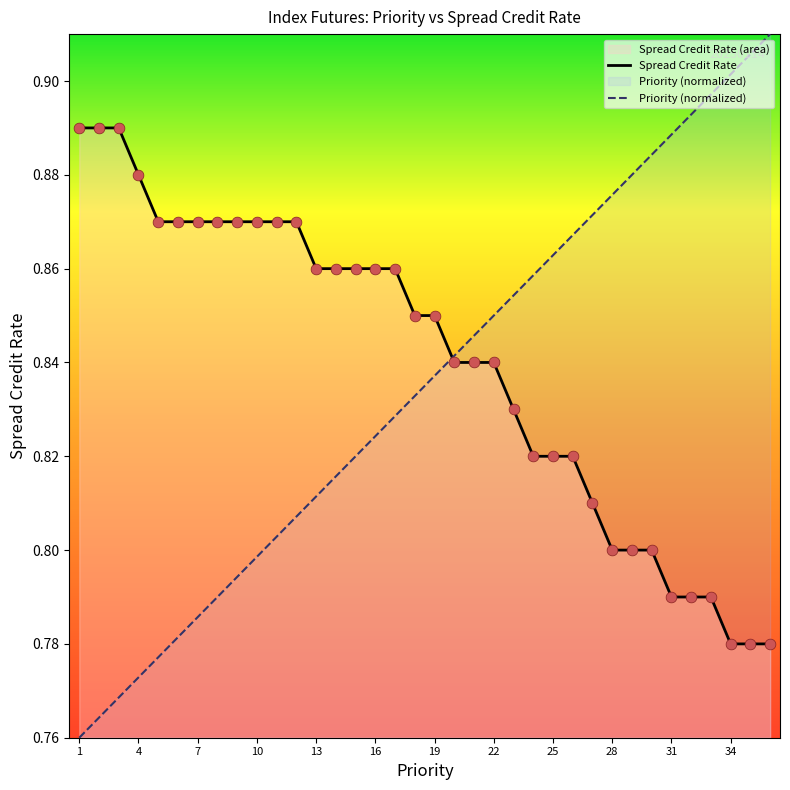

Which series reaches the minimum Y coordinate?

Priority (normalized)